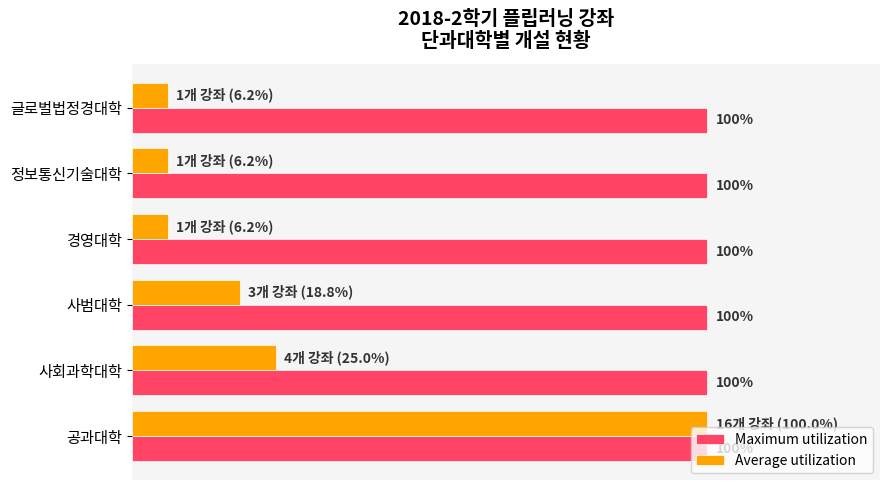

At 경영대학, list the series in order from largest to smallest.

Maximum utilization, Average utilization